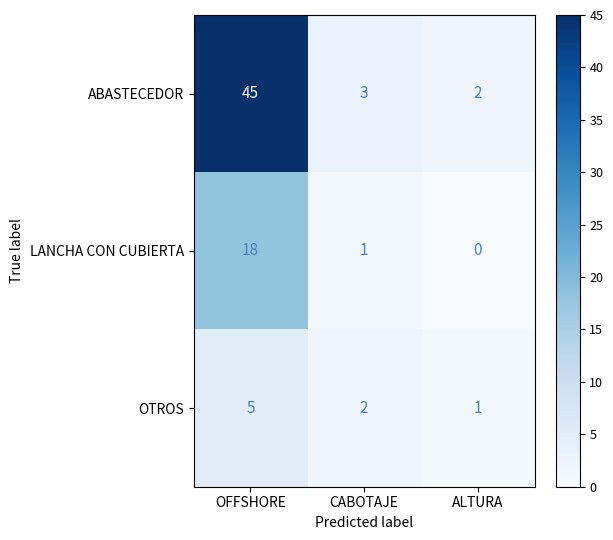

True or false: OTROS has a value of 5 at OFFSHORE.

True